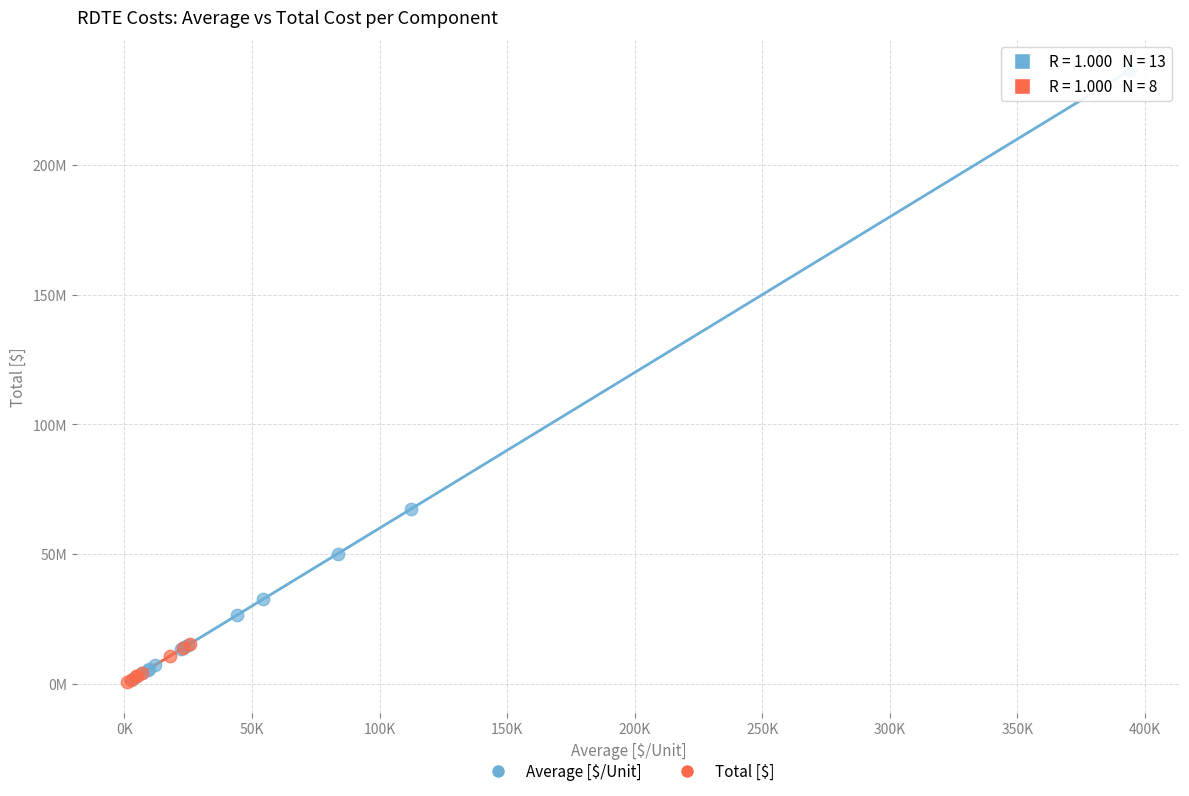

Which series has the widest spread of Y values?

Average [$/Unit]